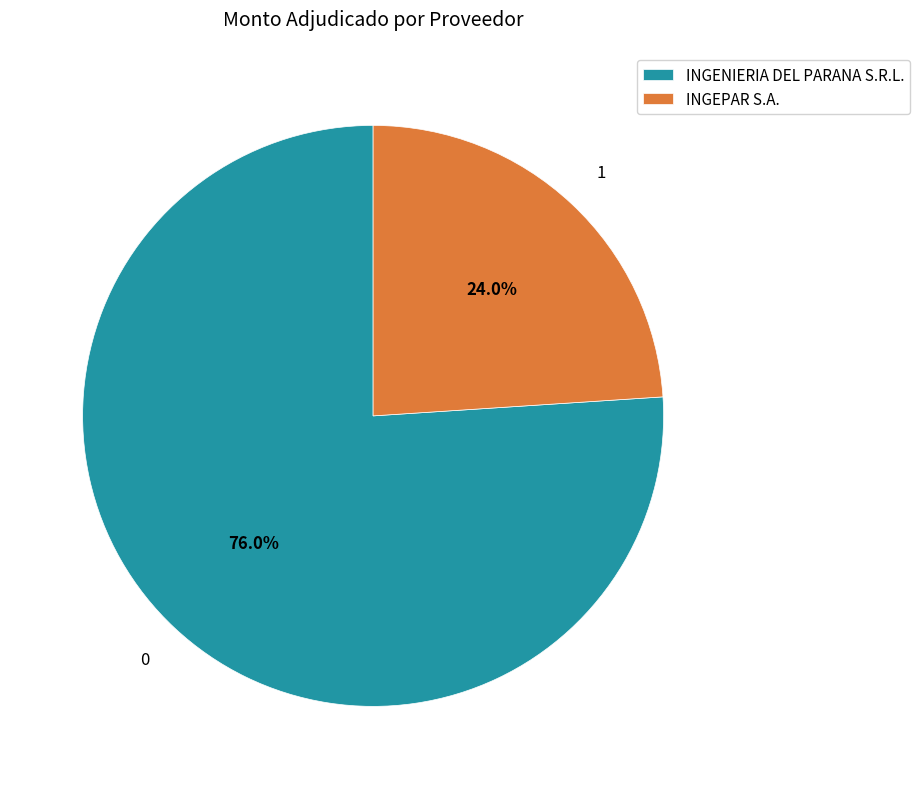

What percentage is the INGEPAR S.A. slice, to the nearest percent?

24%